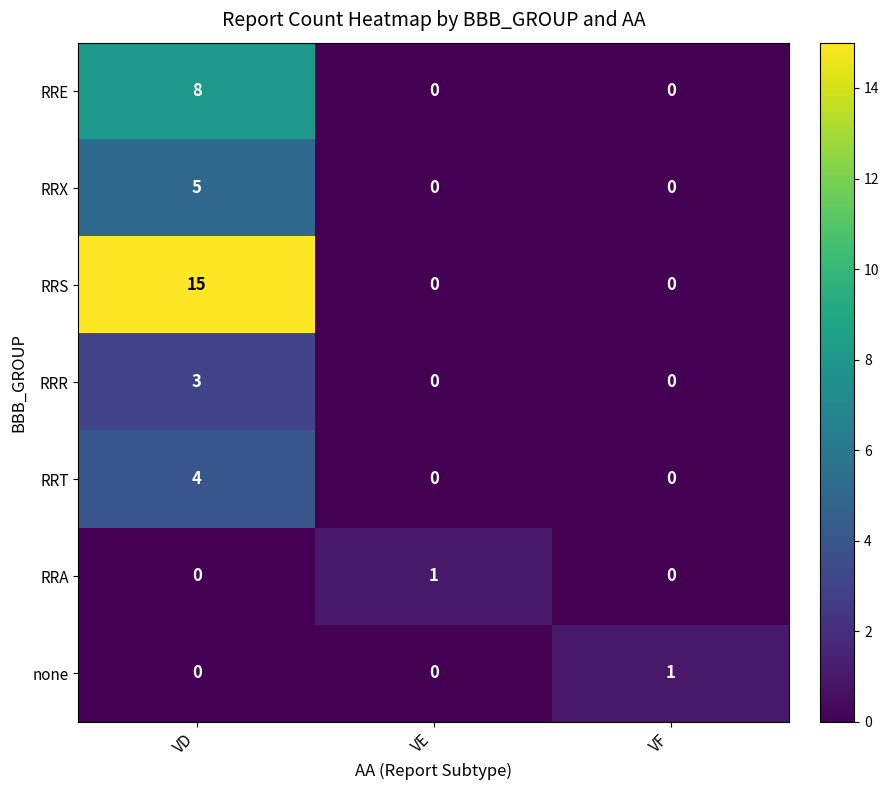

What is the total value across all series at VF?

1